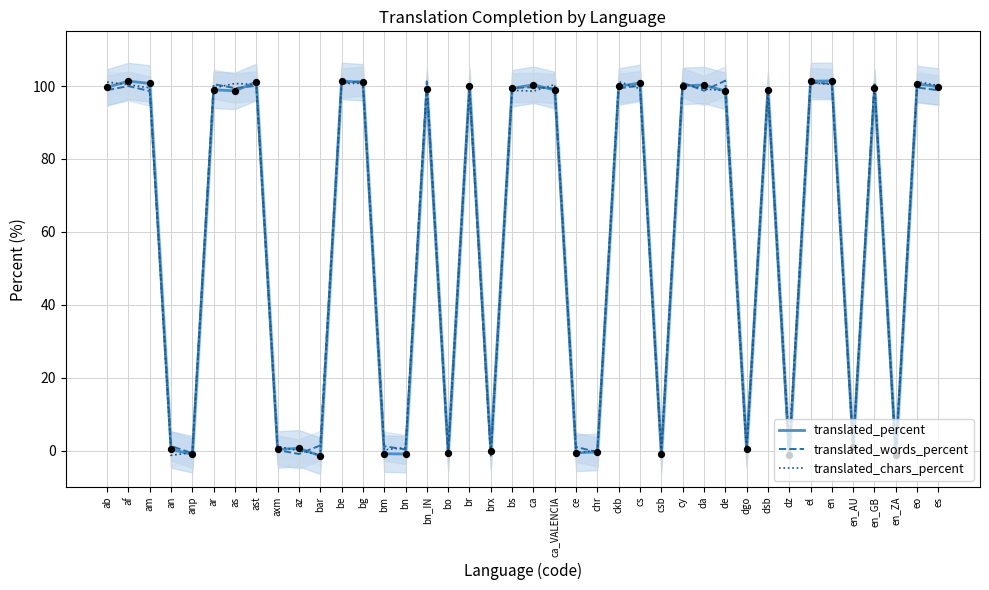

At how many categories does at least one series exceed 97?

24